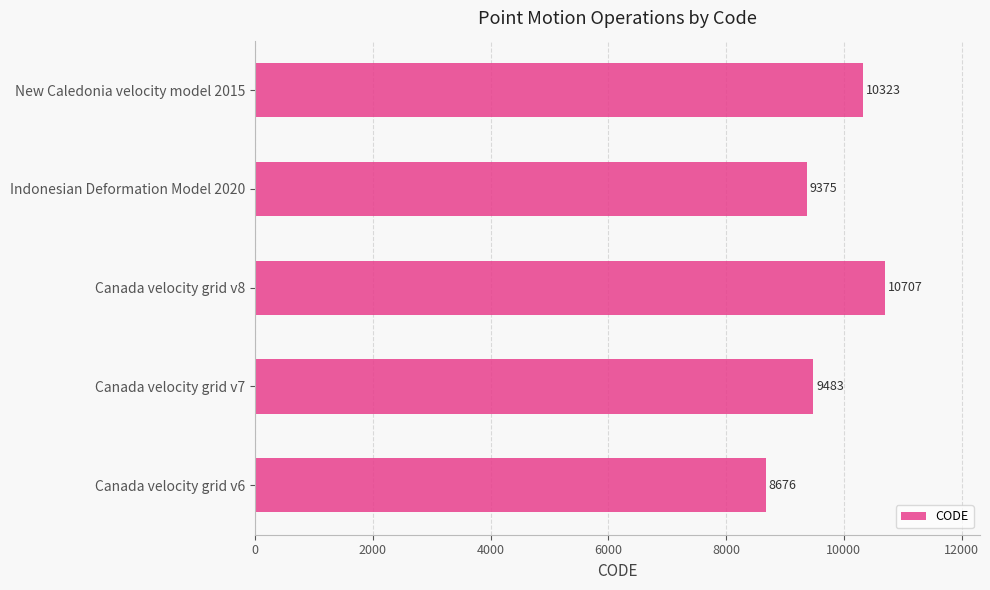

Reading bottom to top, transcribe all the data shown in this chart.

8676	9483	10707	9375	10323